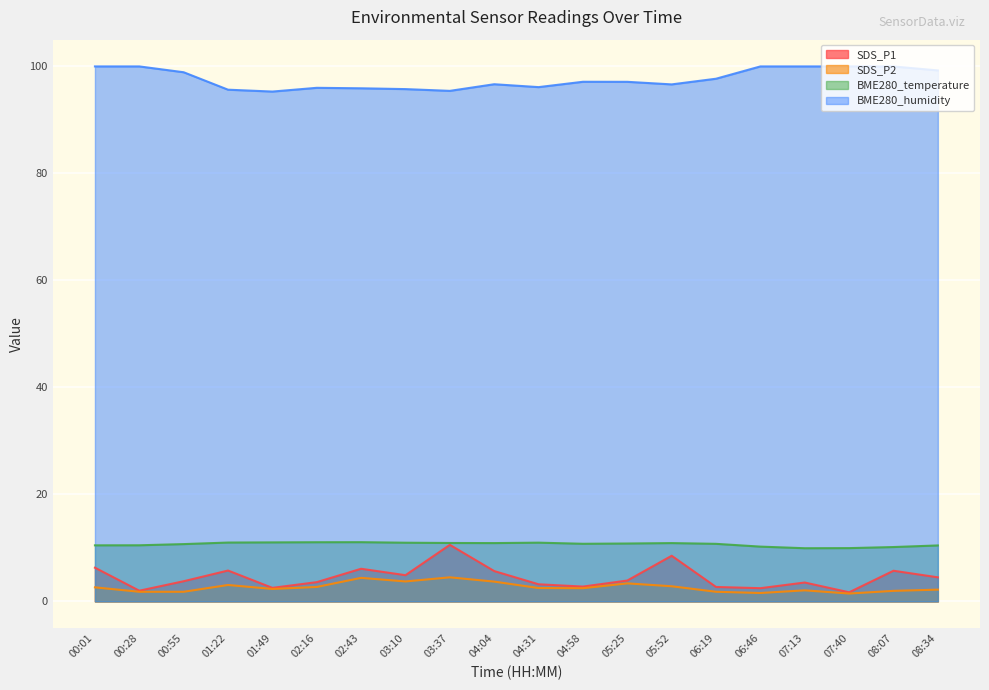

Is the value of SDS_P2 at 01:22 greater than the value of SDS_P1 at 08:07?

No